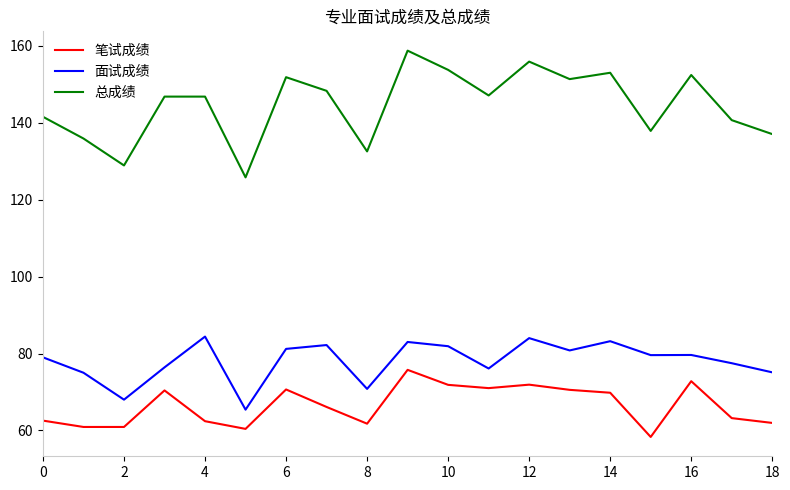

List the series in order of their peak value, highest first.

总成绩, 面试成绩, 笔试成绩